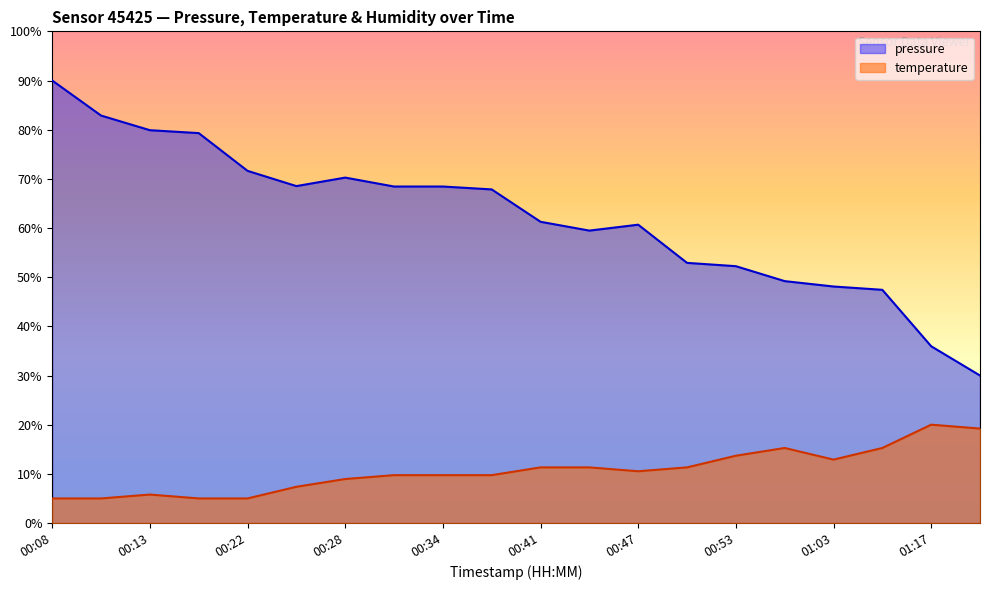

What is the label of the 7th point from the right?

00:50